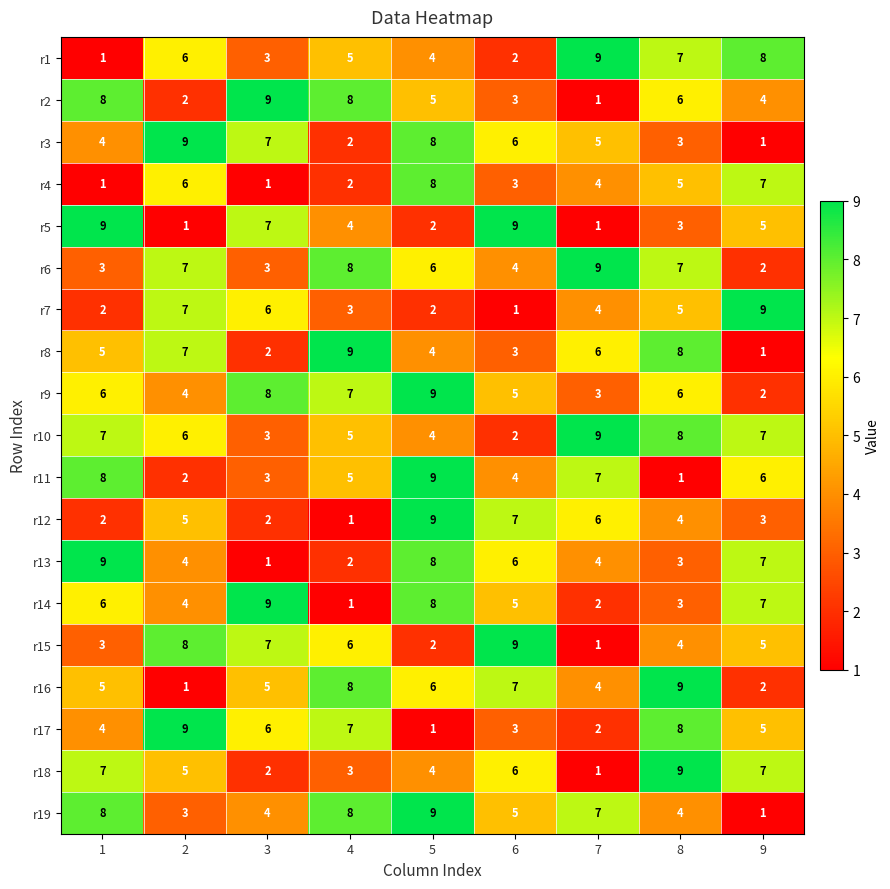

Is the value of r14 at 3 greater than the value of r7 at 3?

Yes